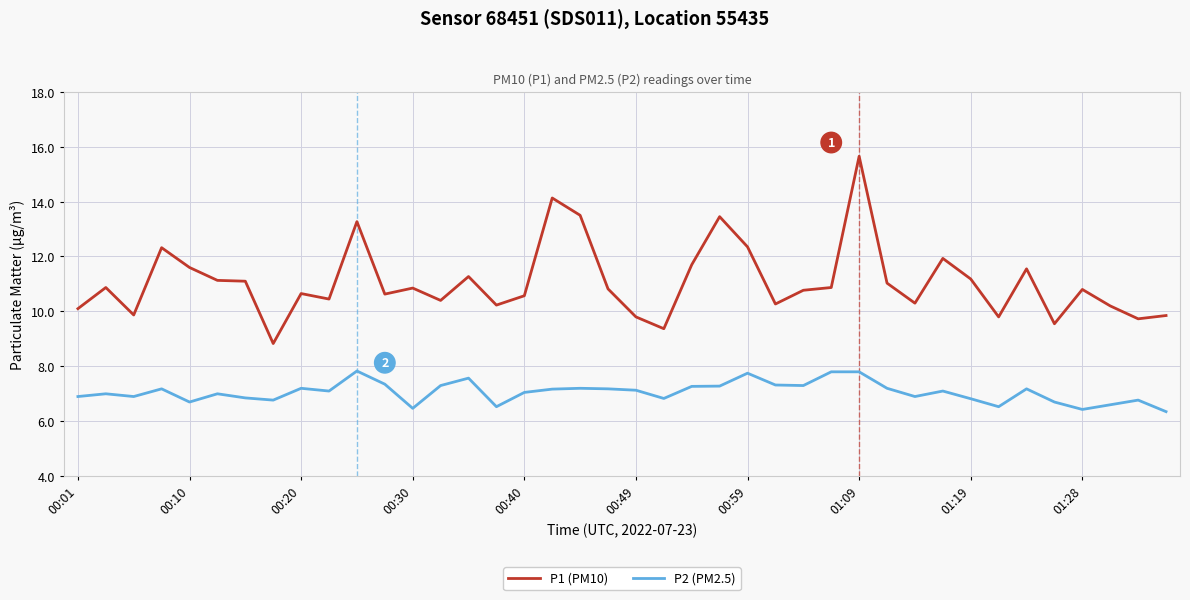

What is the highest value of the P2 (PM2.5) series?

7.8